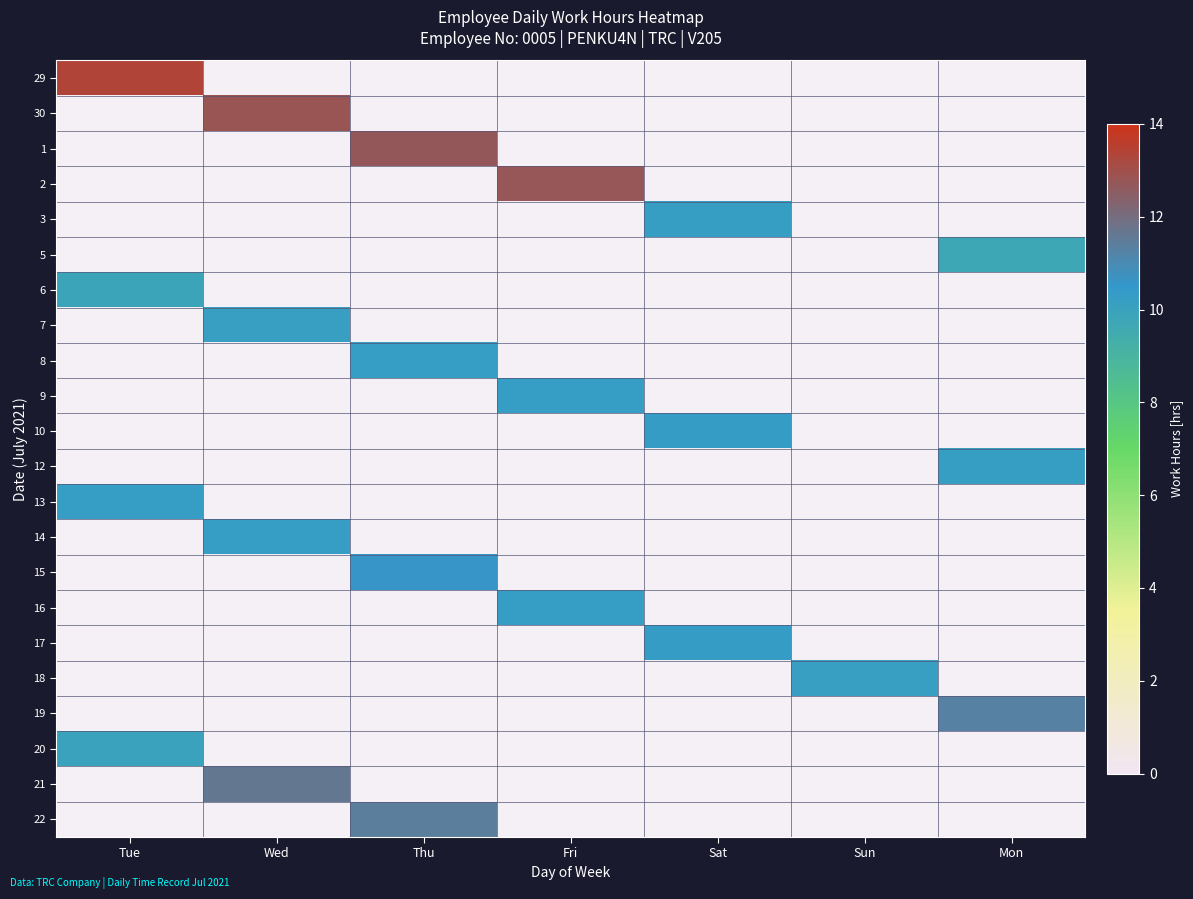

Which has a higher value, Thu or Fri?

Fri